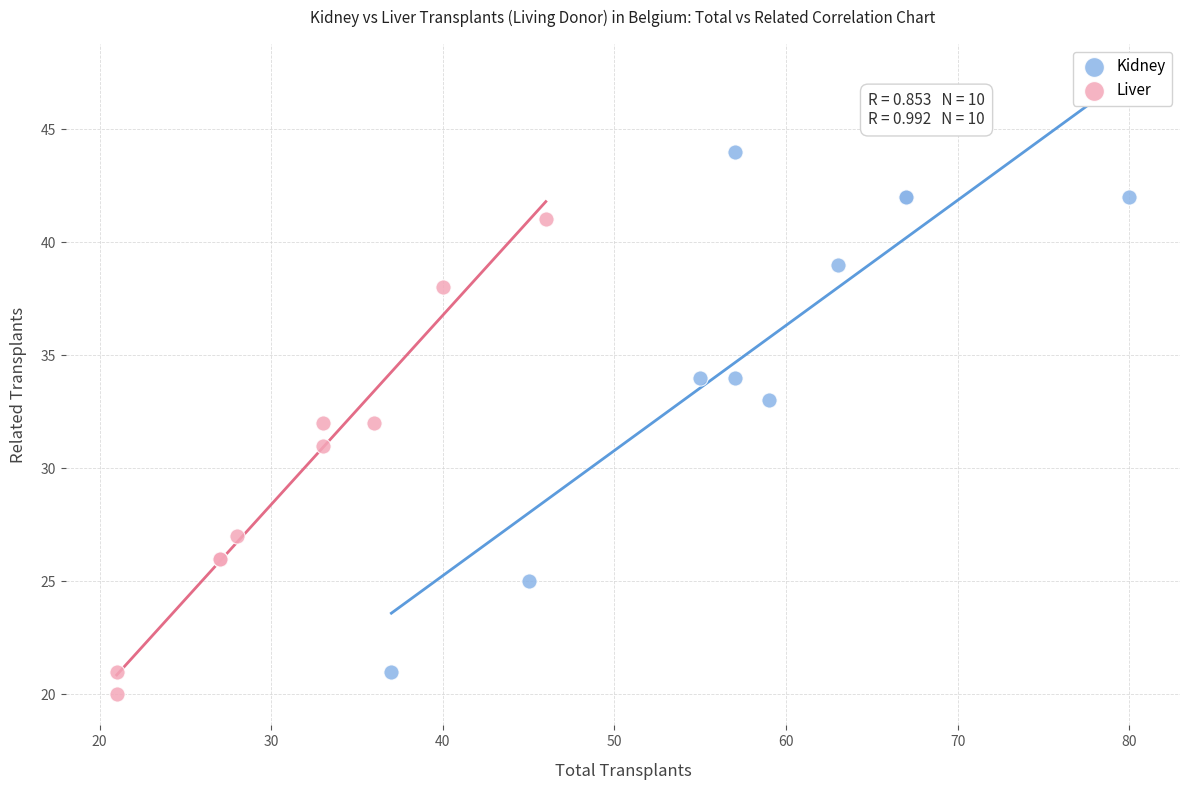

Which series has the largest Y range (max minus min)?

Kidney